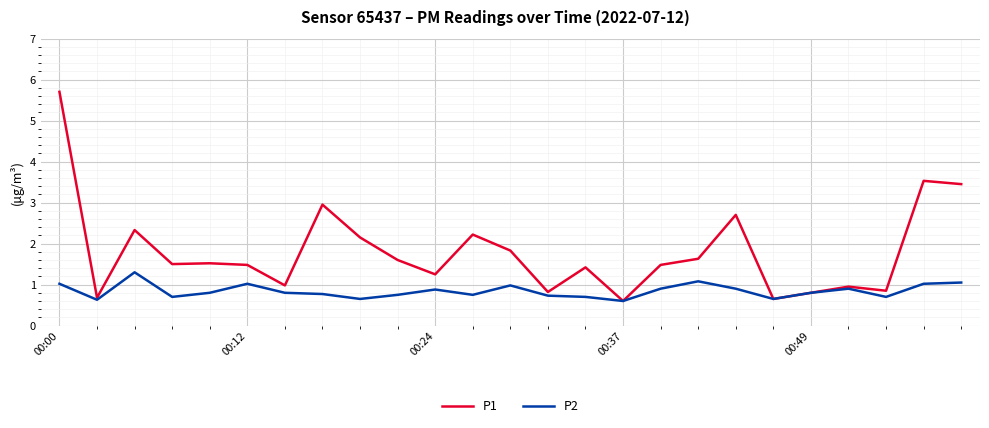

List the series in order of their peak value, lowest first.

P2, P1